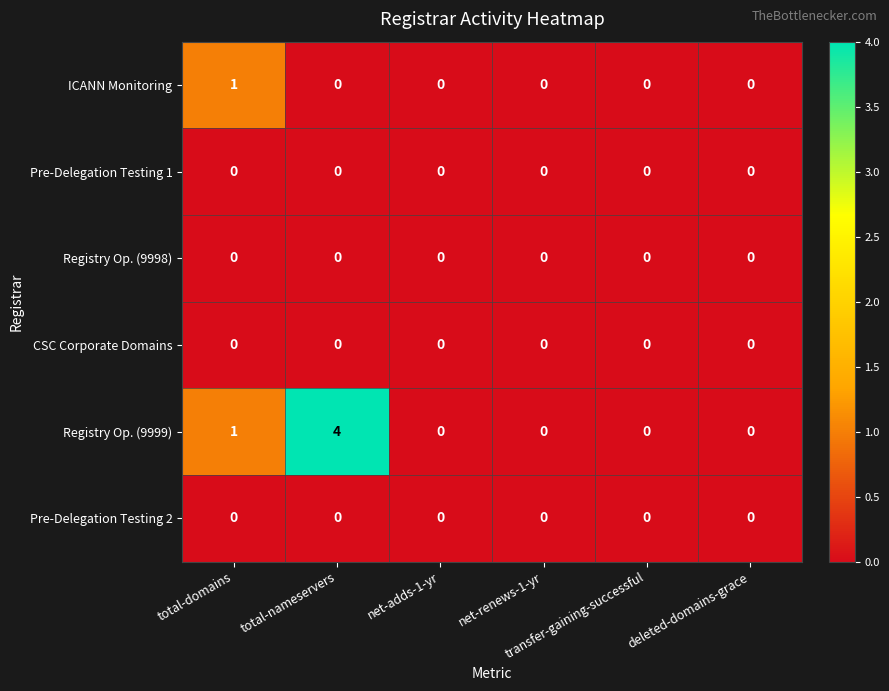

Which series has the largest range (max minus min)?

Registry Op. (9999)